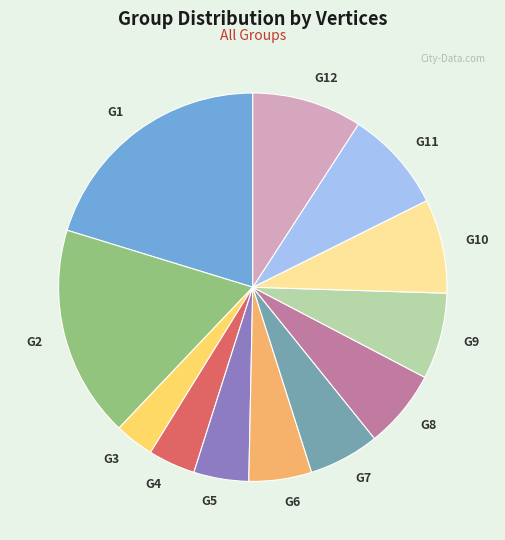

Rank the categories by value from lowest to highest.

G3, G4, G5, G6, G7, G8, G9, G10, G11, G12, G2, G1